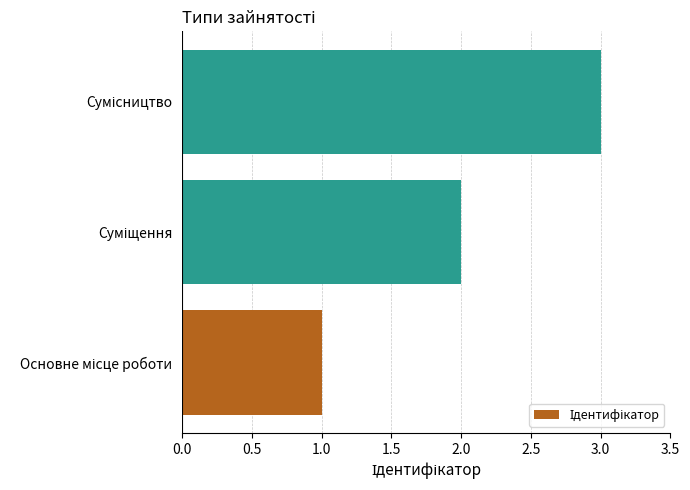

What is the maximum value shown in the chart?

3